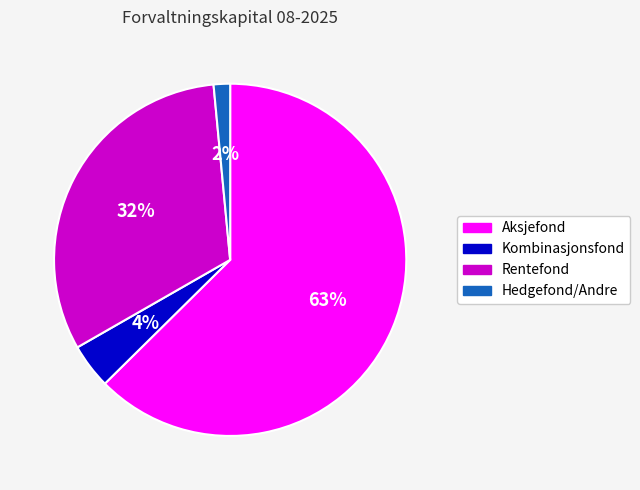

How many slices are in this pie chart?

4